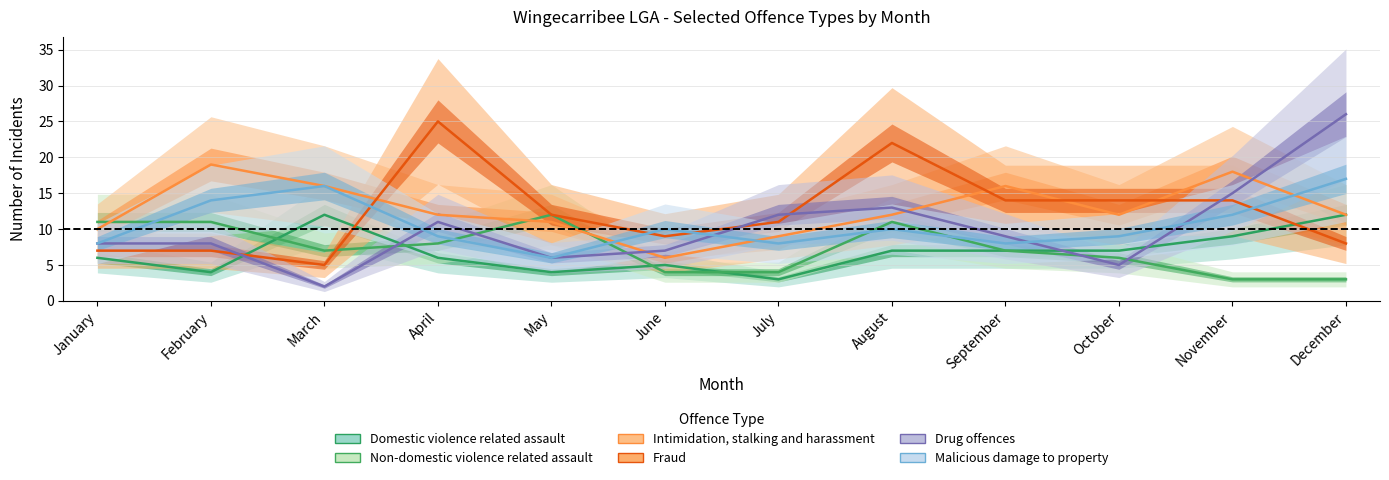

Reading right to left, list all the values displayed in this chart.

Domestic violence related assault: 12	9	7	7	7	3	5	4	6	12	4	6
Non-domestic violence related assault: 3	3	6	7	11	4	4	12	8	7	11	11
Intimidation, stalking and harassment: 12	18	12	16	12	9	6	11	12	16	19	10
Fraud: 8	14	14	14	22	11	9	12	25	5	7	7
Drug offences: 26	15	5	9	13	12	7	6	11	2	8	8
Malicious damage to property: 17	12	9	8	10	8	10	6	9	16	14	8